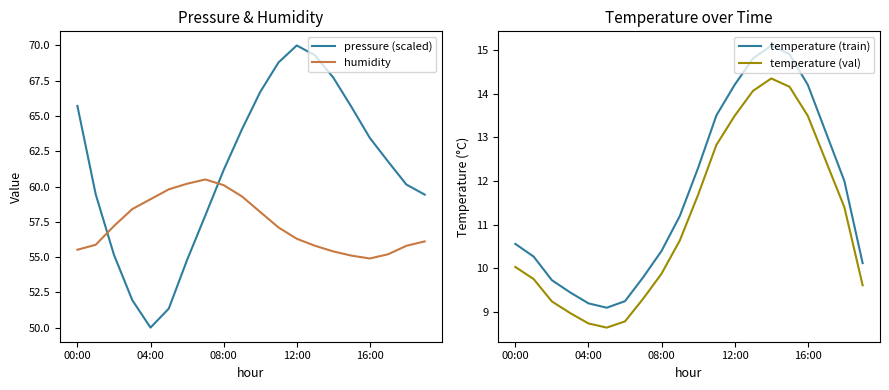

How many intersections are there between pressure (scaled) and humidity?

2